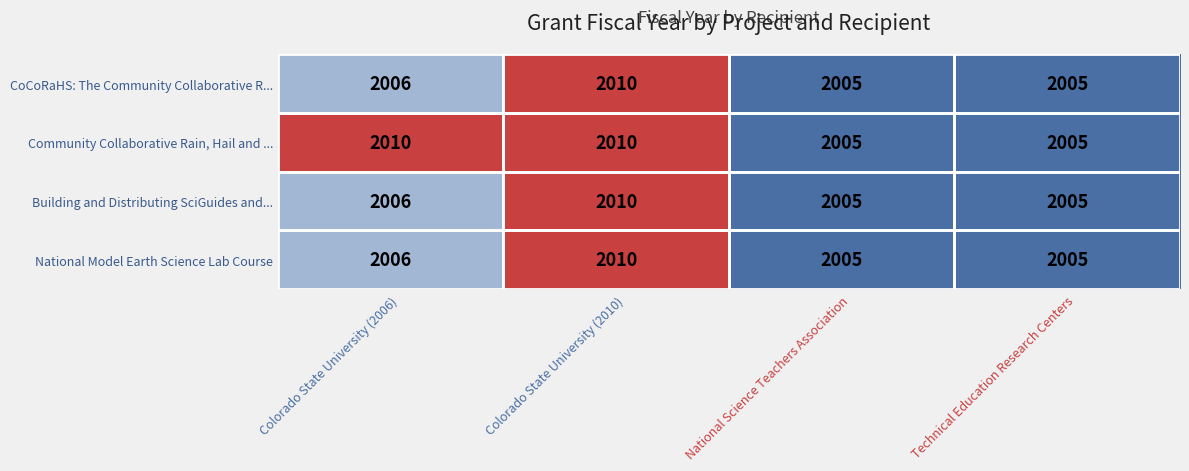

The Building and Distributing SciGuides and... series shows 2010 at Colorado State University (2010). True or false?

True